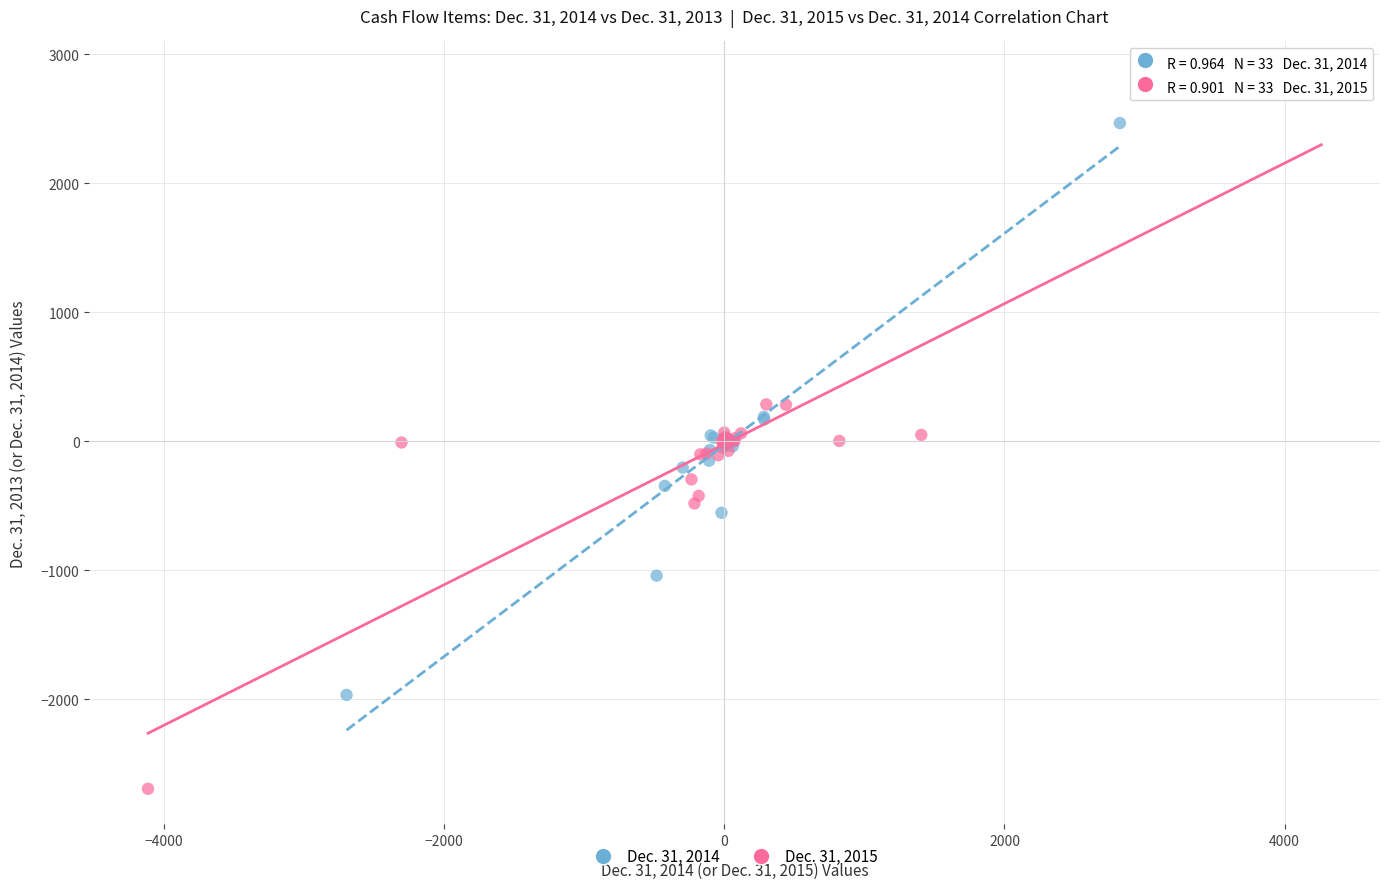

Which series contains the highest Y value?

Dec. 31, 2015